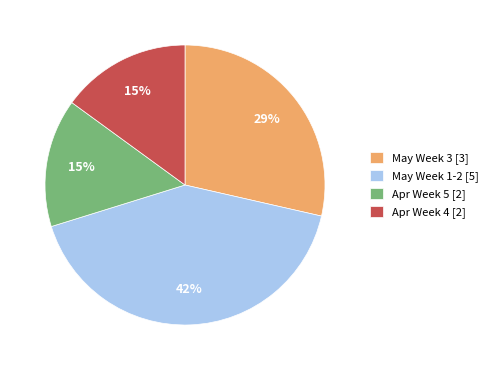

To the nearest percent, what portion does Apr Week 5 [2] represent?

15%